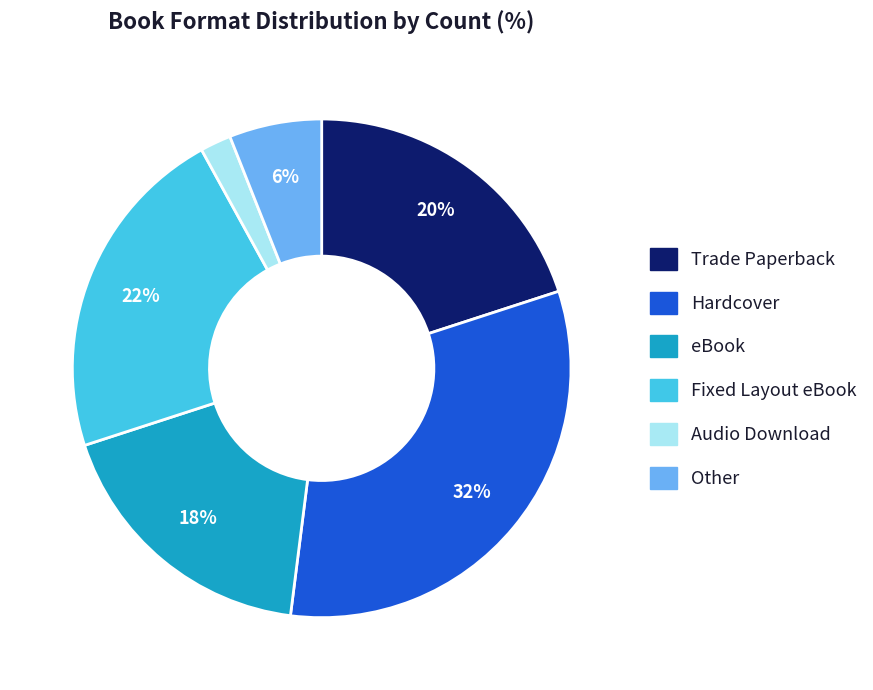

What is the largest slice in the pie chart?

Hardcover